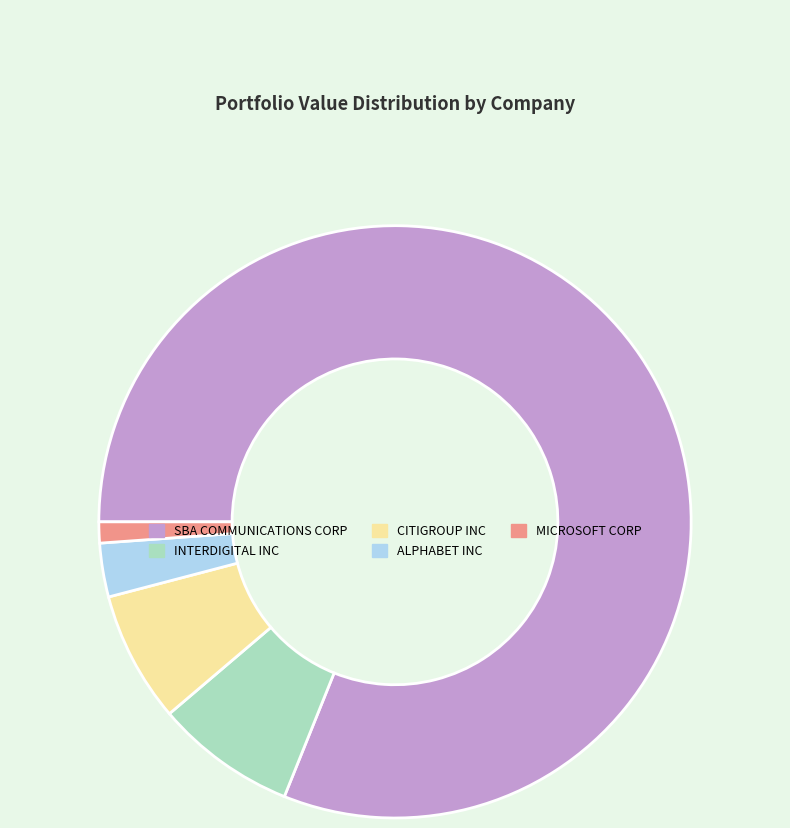

Is the sum of MICROSOFT CORP and INTERDIGITAL INC greater than half?

No